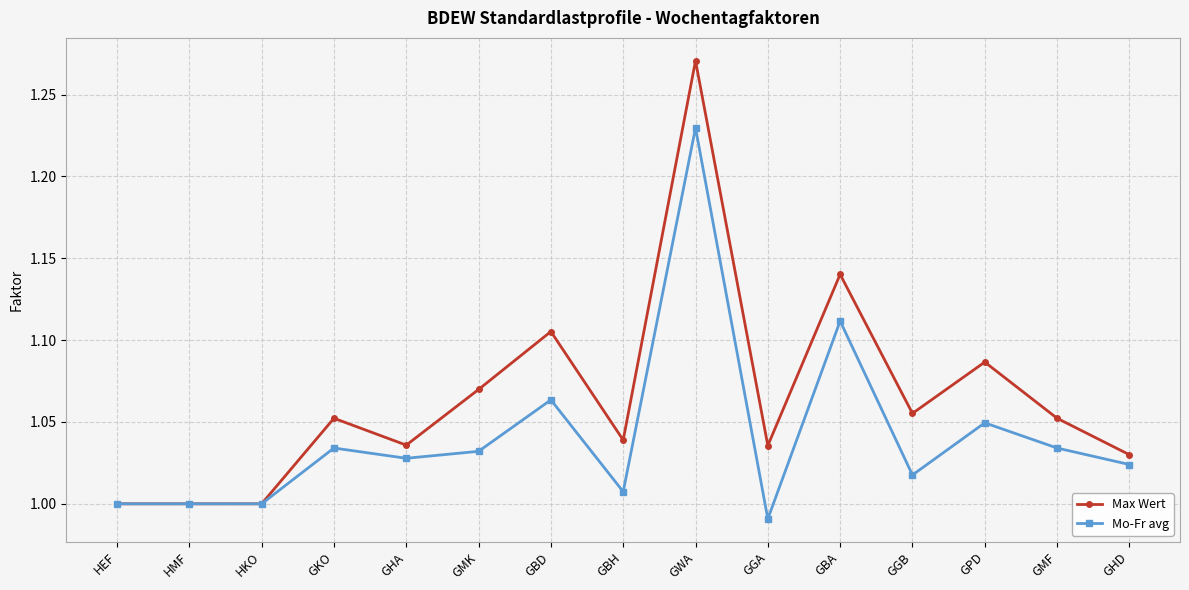

Between GHA and GPD, which series saw the biggest shift?

Max Wert